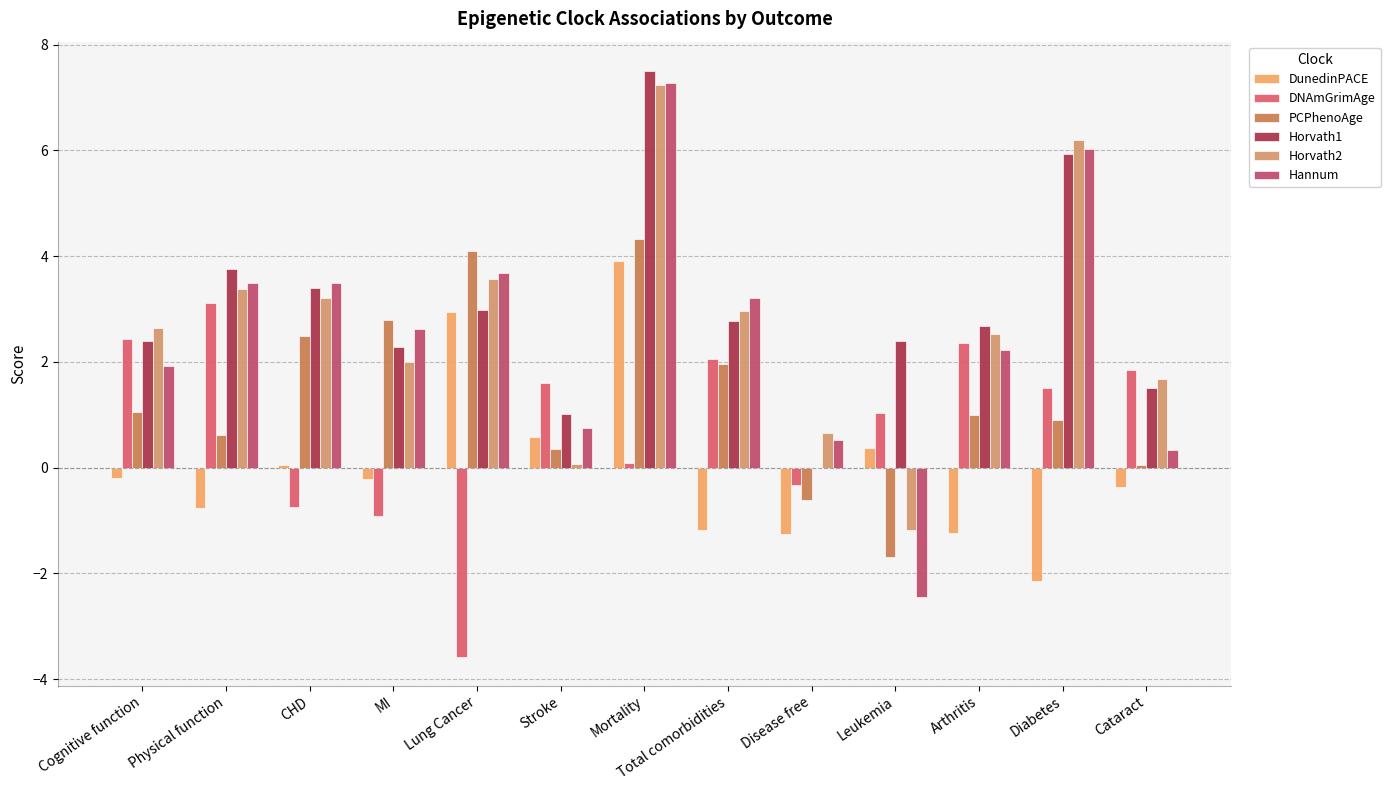

How many groups of bars are there?

13